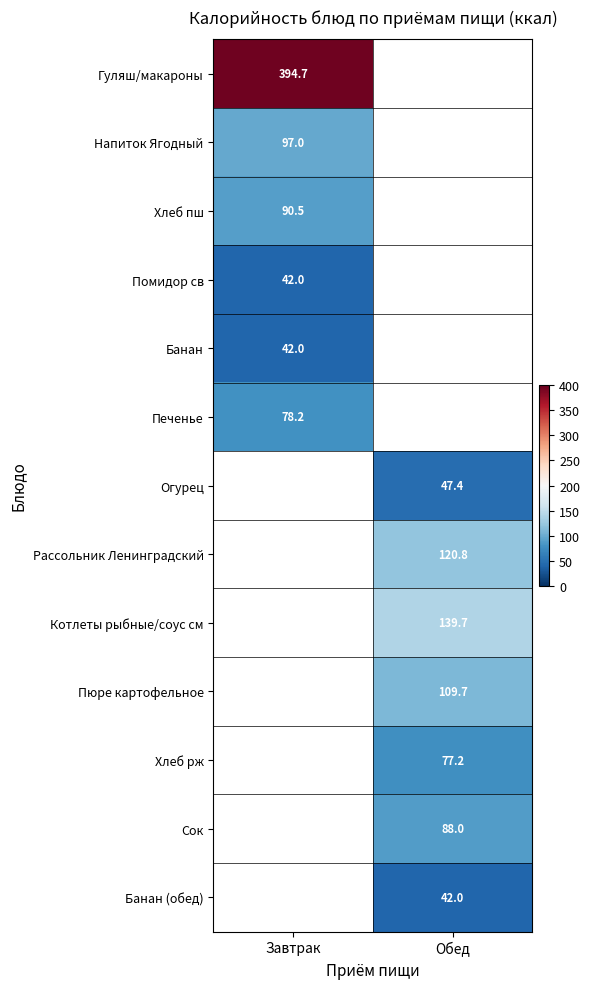

The value of Помидор св at Завтрак is 70.1. True or false?

False